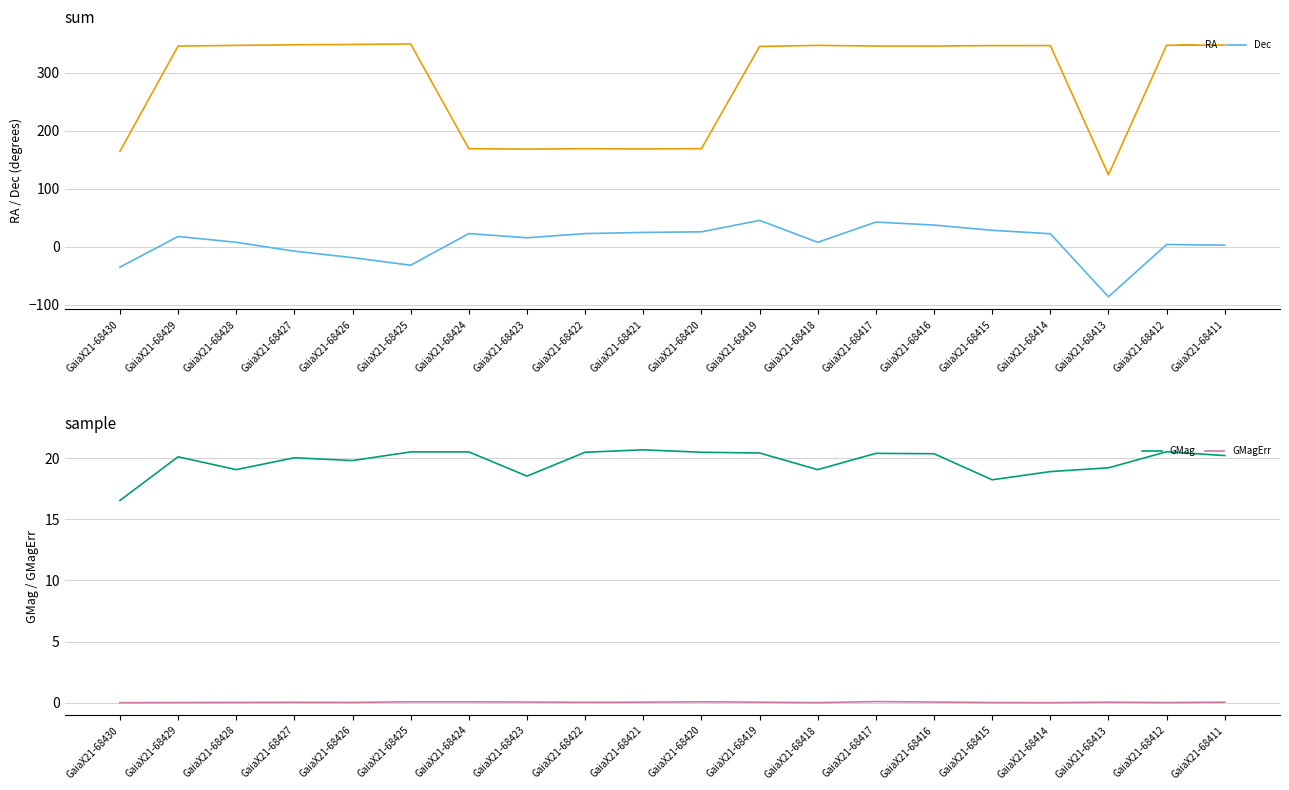

What is the greatest value displayed?

350.1